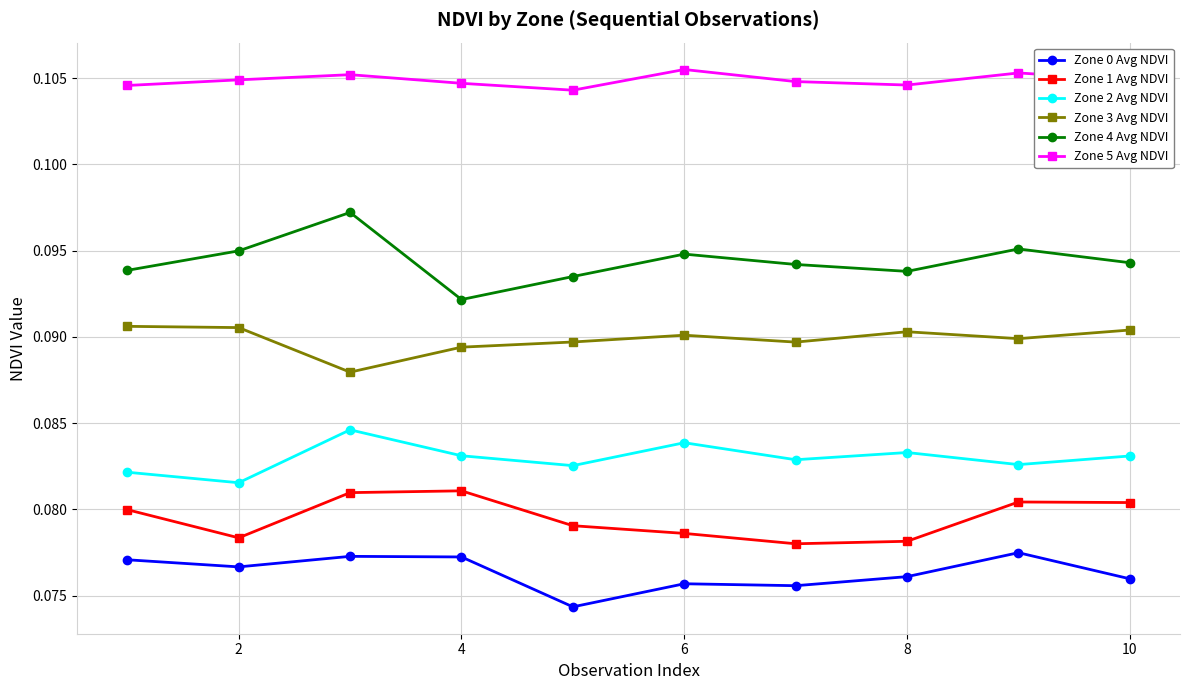

Rank the series by their maximum value, from lowest to highest.

Zone 0 Avg NDVI, Zone 1 Avg NDVI, Zone 2 Avg NDVI, Zone 3 Avg NDVI, Zone 4 Avg NDVI, Zone 5 Avg NDVI